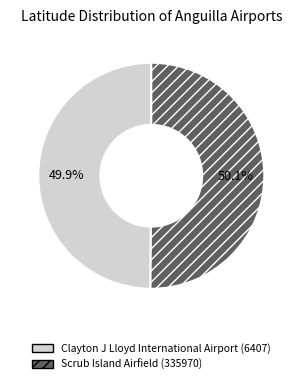

To the nearest percent, what percentage of the pie is Clayton J Lloyd International Airport (6407)?

50%